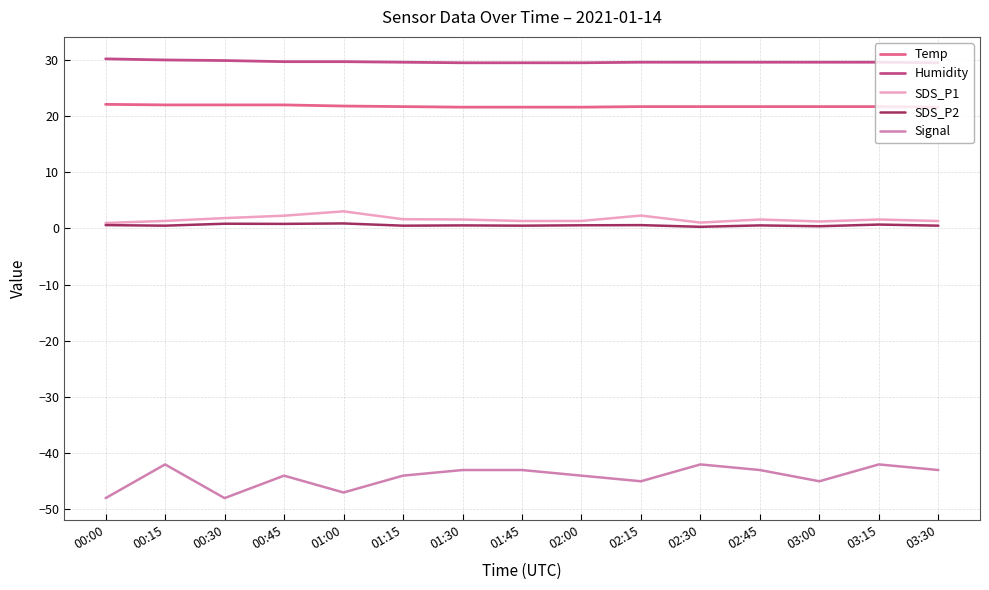

The value of Signal at 03:15 is -42.0. True or false?

True